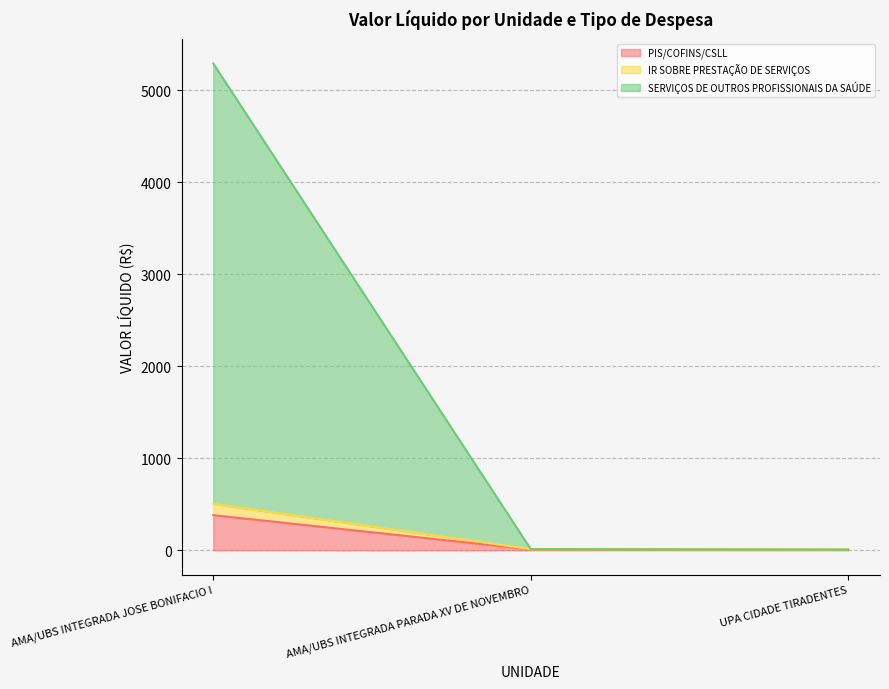

Which category has the highest value in the PIS/COFINS/CSLL series?

AMA/UBS INTEGRADA JOSE BONIFACIO I